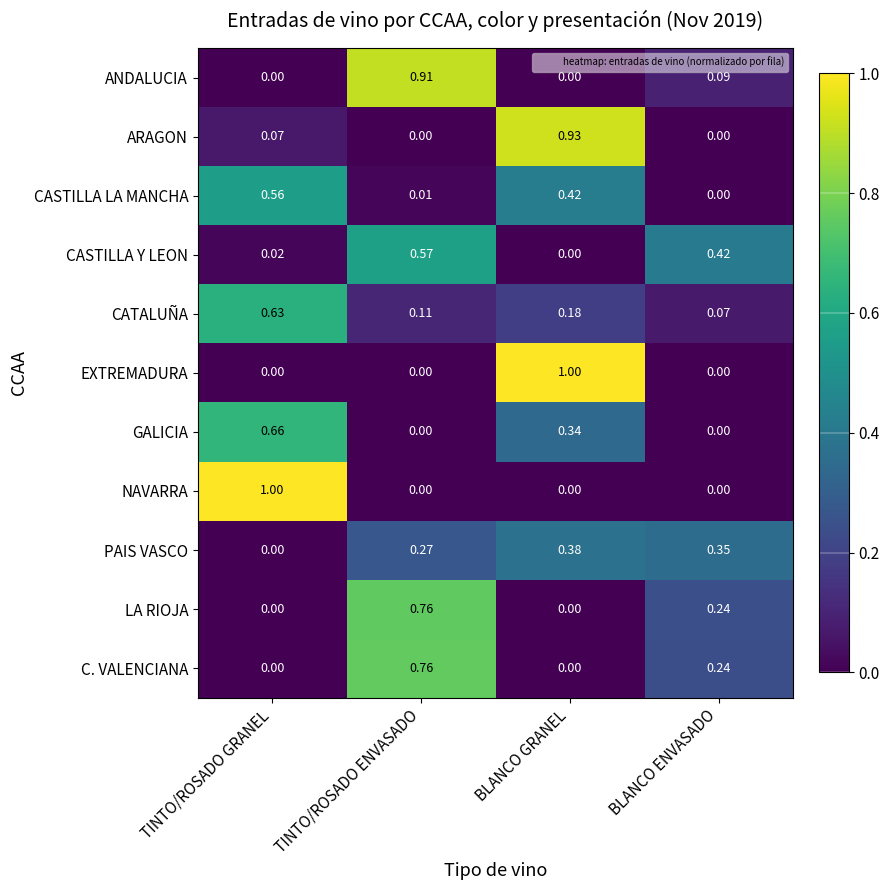

Rank the categories by CASTILLA Y LEON value from lowest to highest.

BLANCO GRANEL, TINTO/ROSADO GRANEL, BLANCO ENVASADO, TINTO/ROSADO ENVASADO